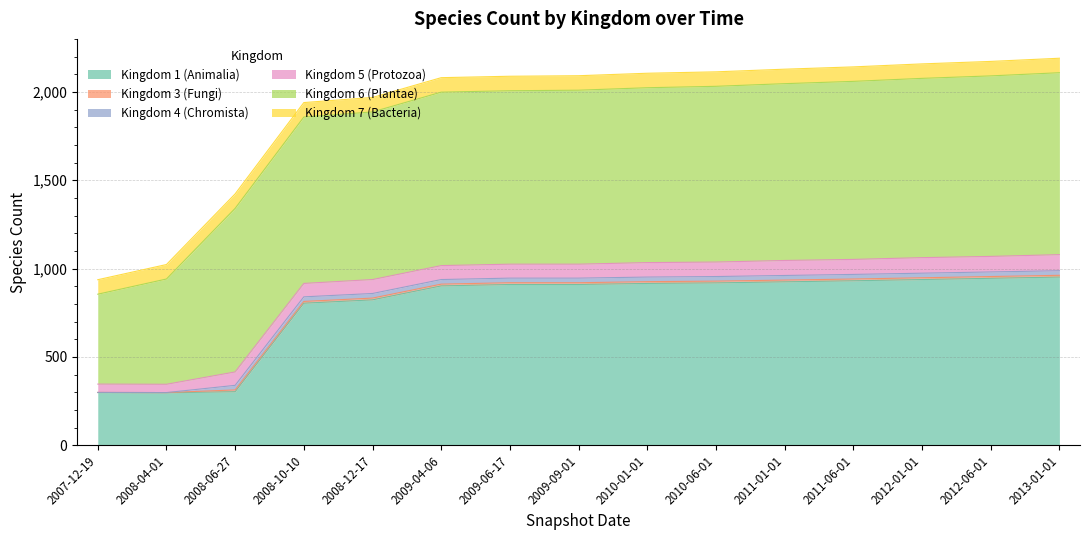

What is the label of the 6th point from the right?

2010-06-01